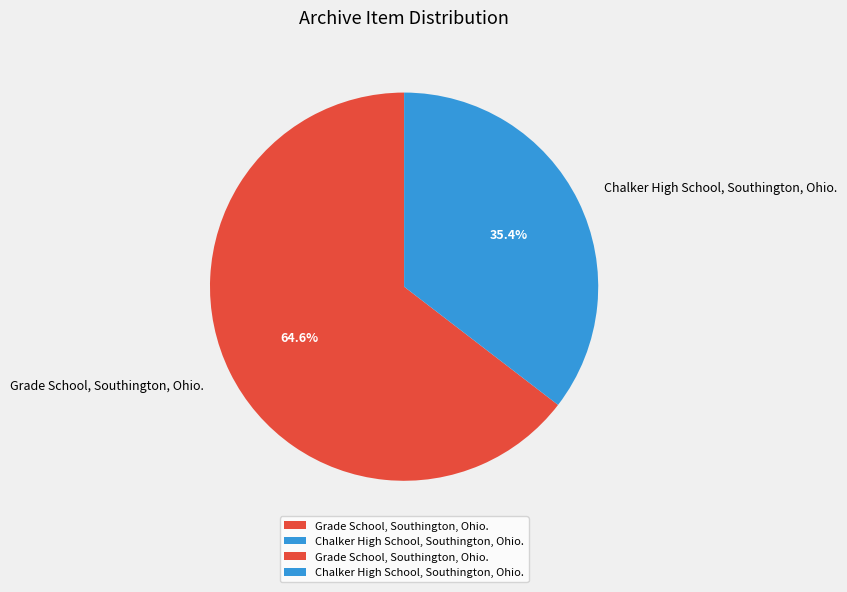

Is it true that Chalker High School, Southington, Ohio. is 29% of the pie?

False